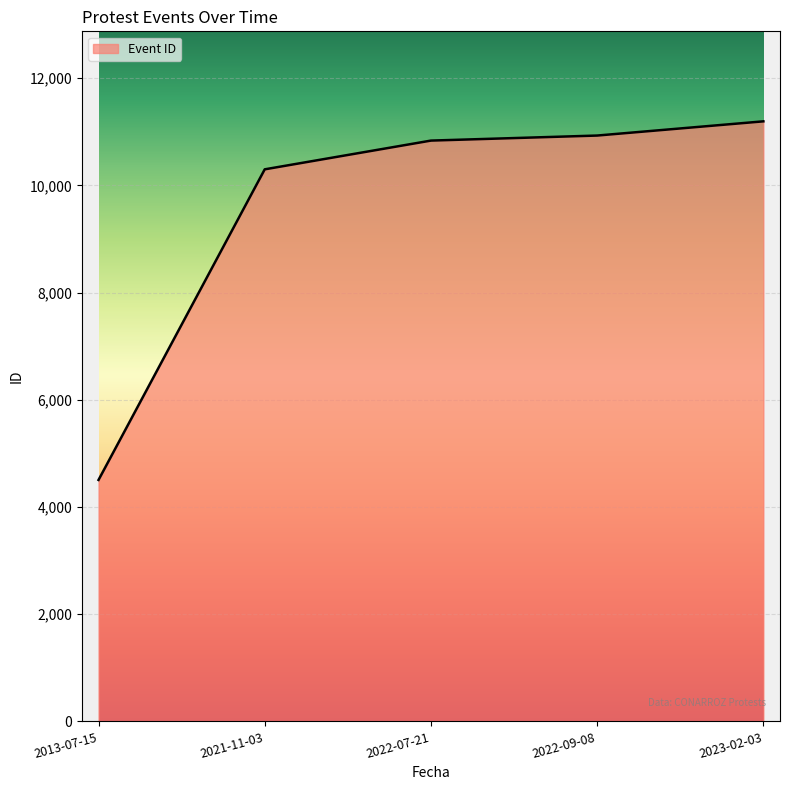

Is it true that the value at 2013-07-15 is 4504?

True